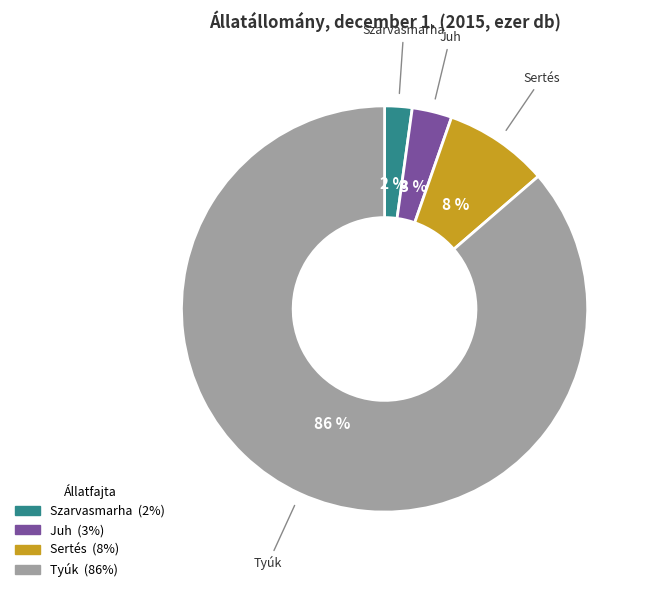

Between Szarvasmarha and Juh, which is larger?

Juh